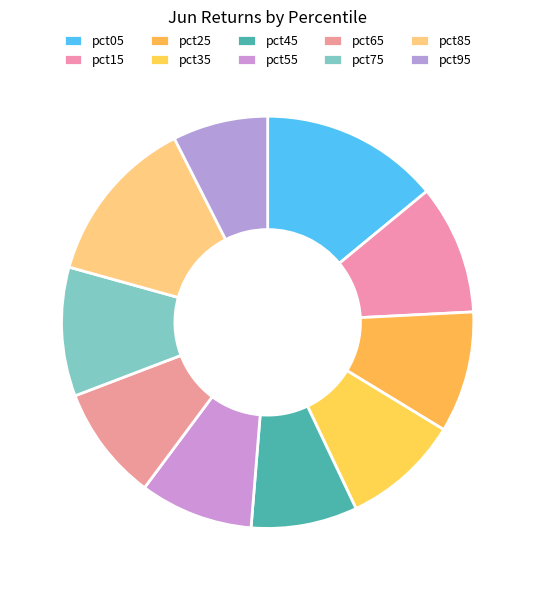

To the nearest percent, what is the difference between the largest and smallest slice percentages?

7%